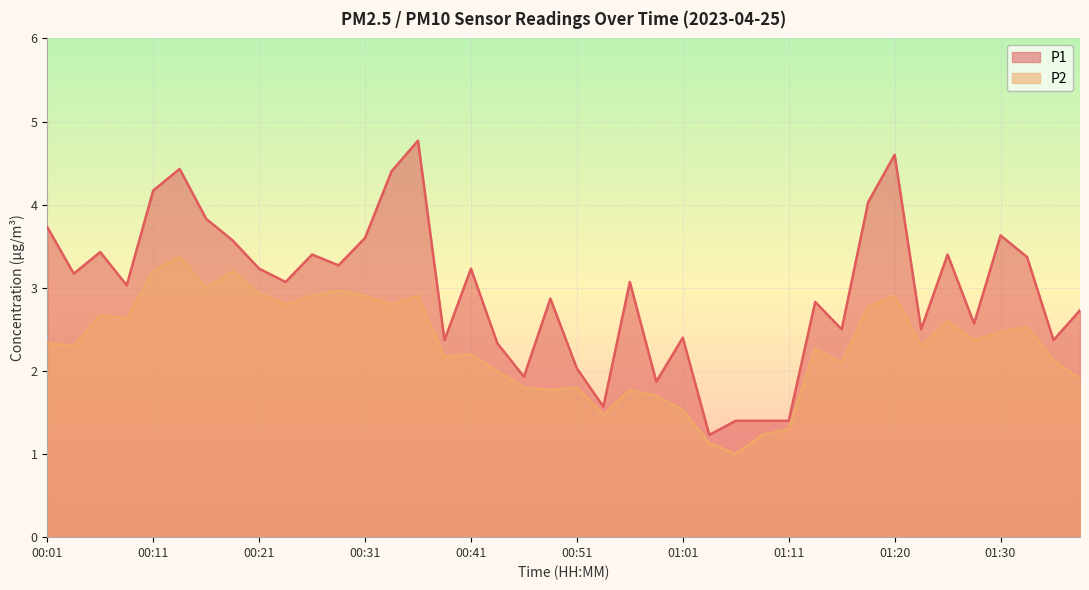

What is the difference between the maximum and second lowest values in the P2 series?

2.2